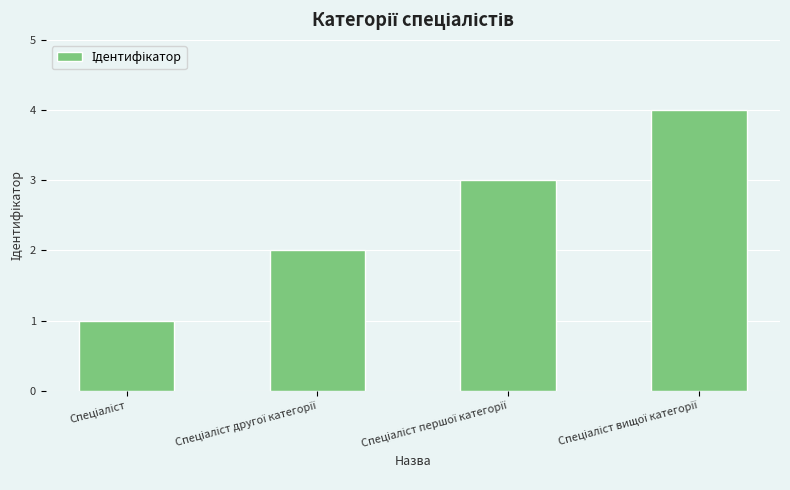

Does the chart contain stacked bars?

No